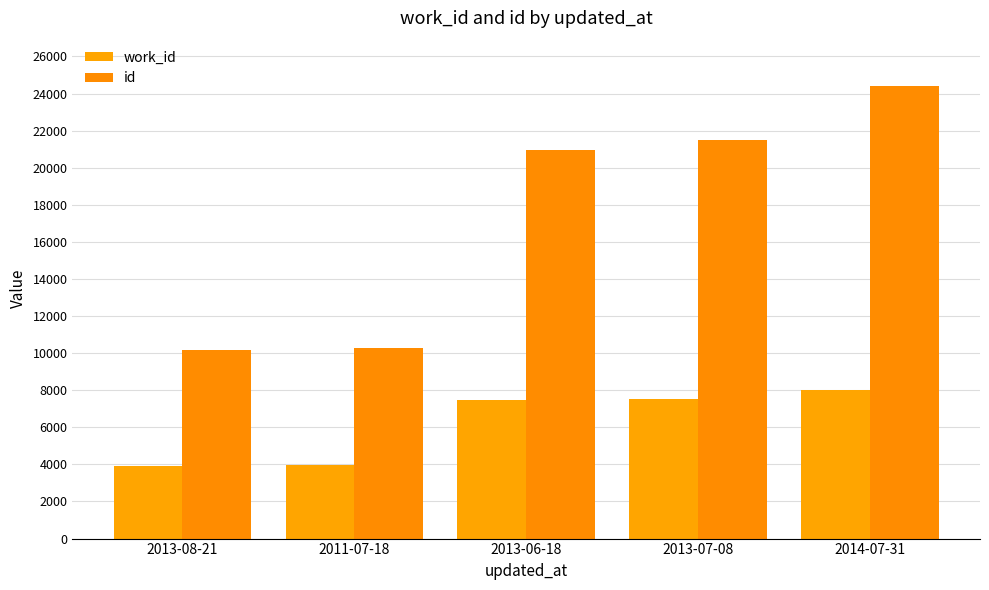

How many bars are there in total?

10